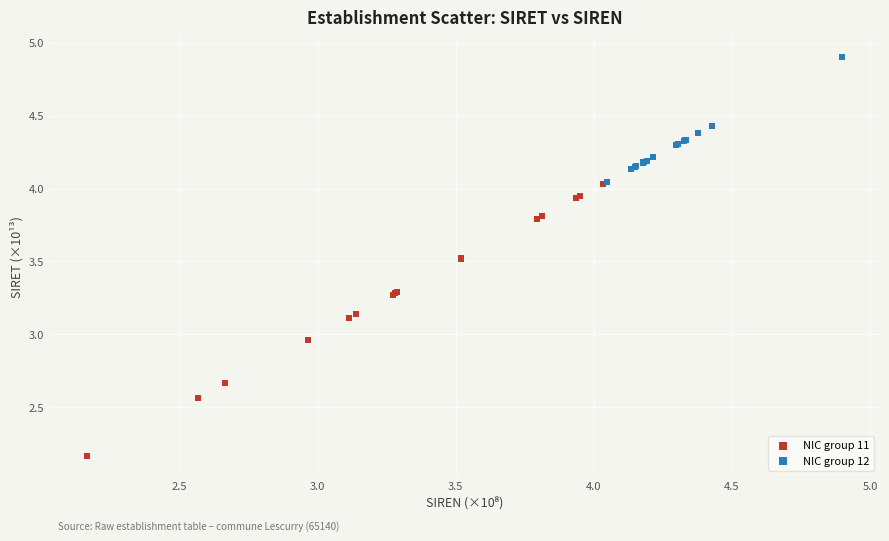

Which series has the largest Y range (max minus min)?

NIC group 11